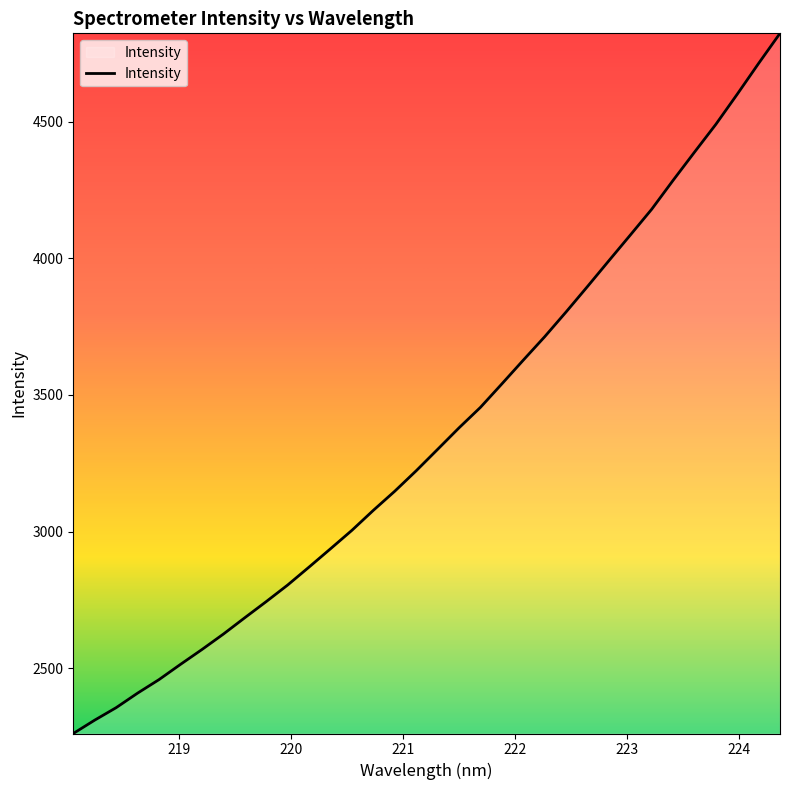

What is the greatest value displayed?

4823.7